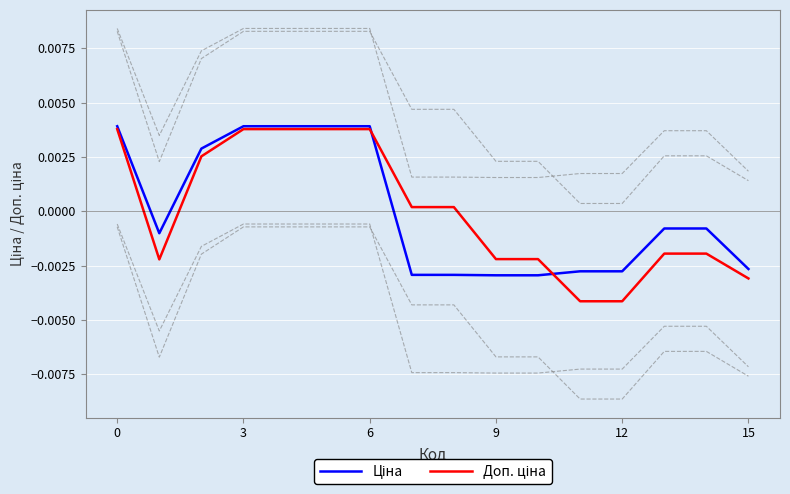

The Ціна series shows -0.0 at 9. True or false?

False